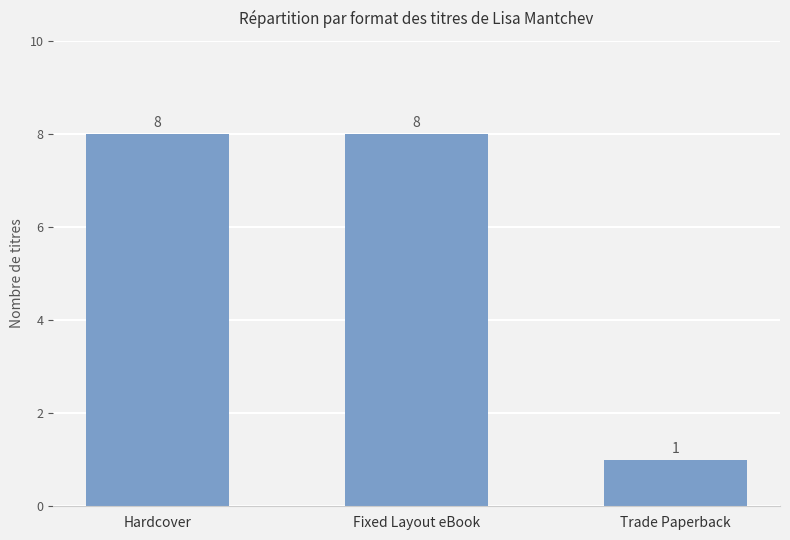

What is the label of the 2nd bar from the right?

Fixed Layout eBook